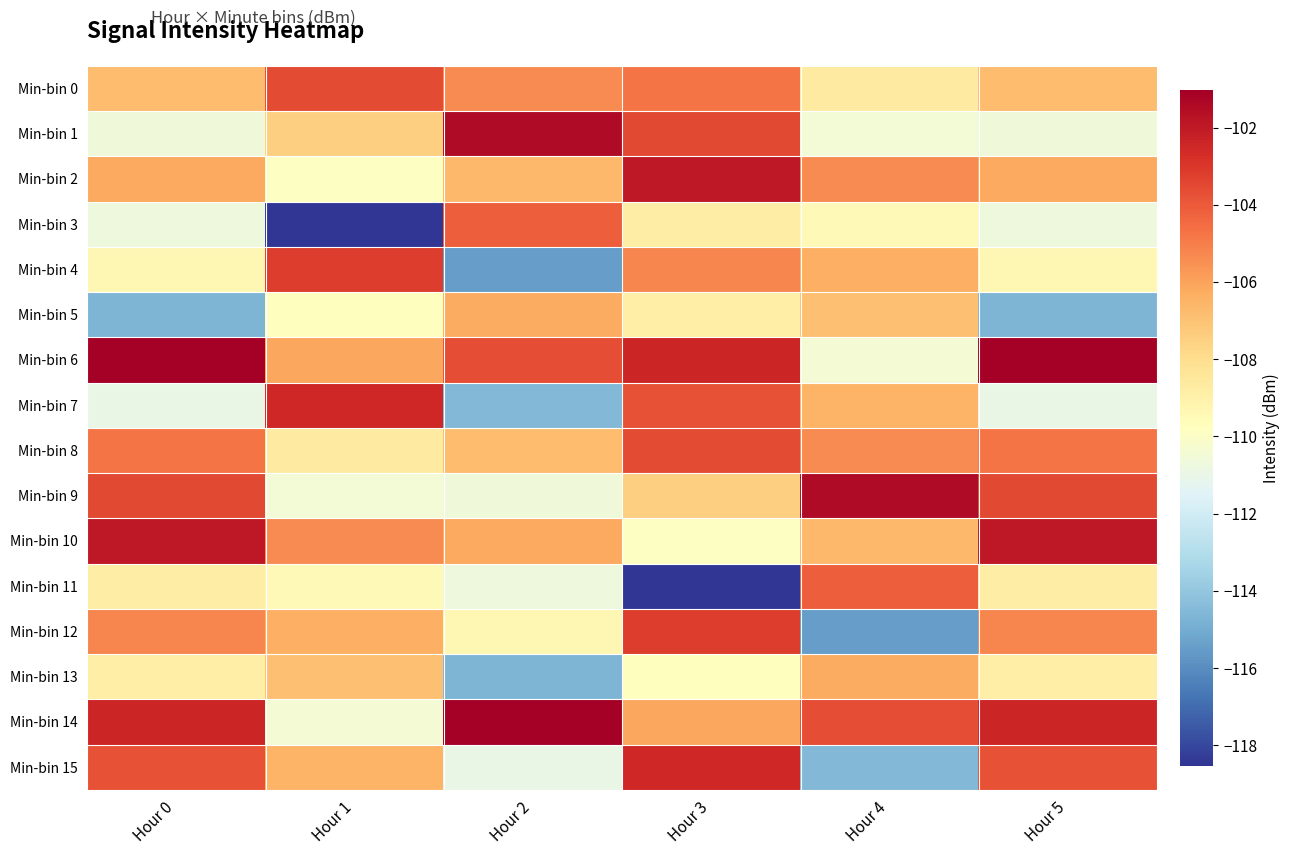

At which category is the sum across all series the highest?

Hour 3